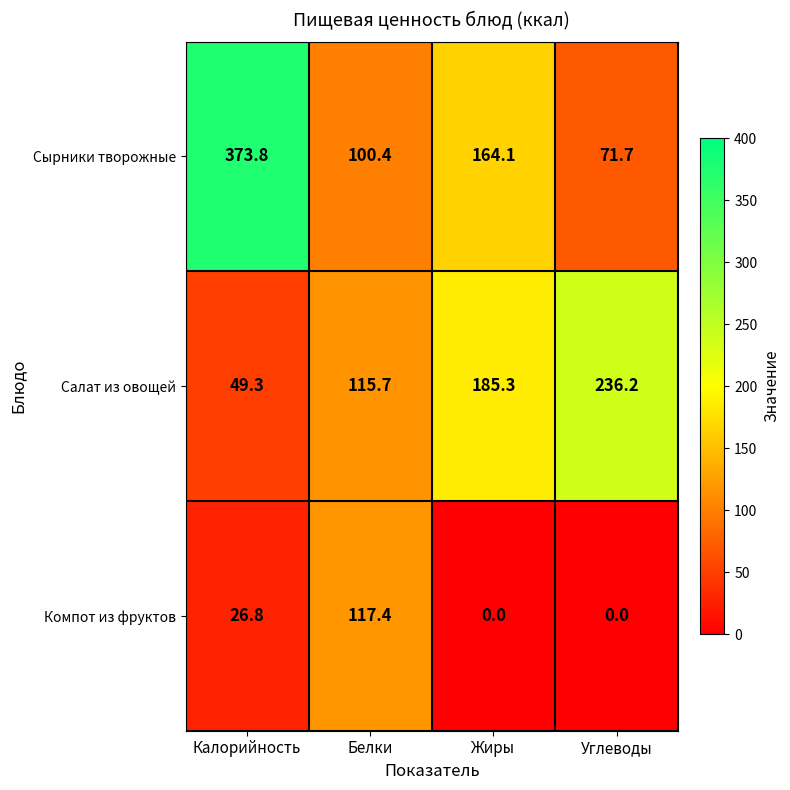

Rank the series at Калорийность from lowest to highest value.

Компот из фруктов, Салат из овощей, Сырники творожные